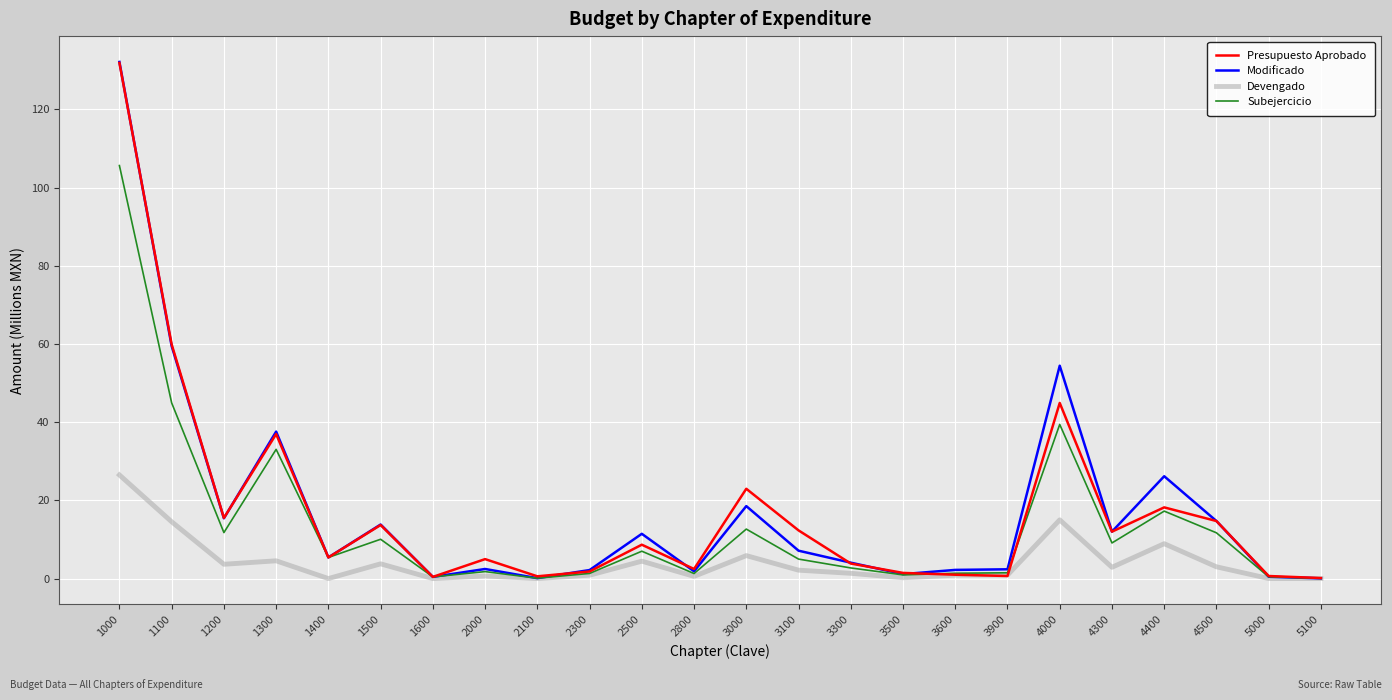

What is the maximum value for Devengado?

26.5